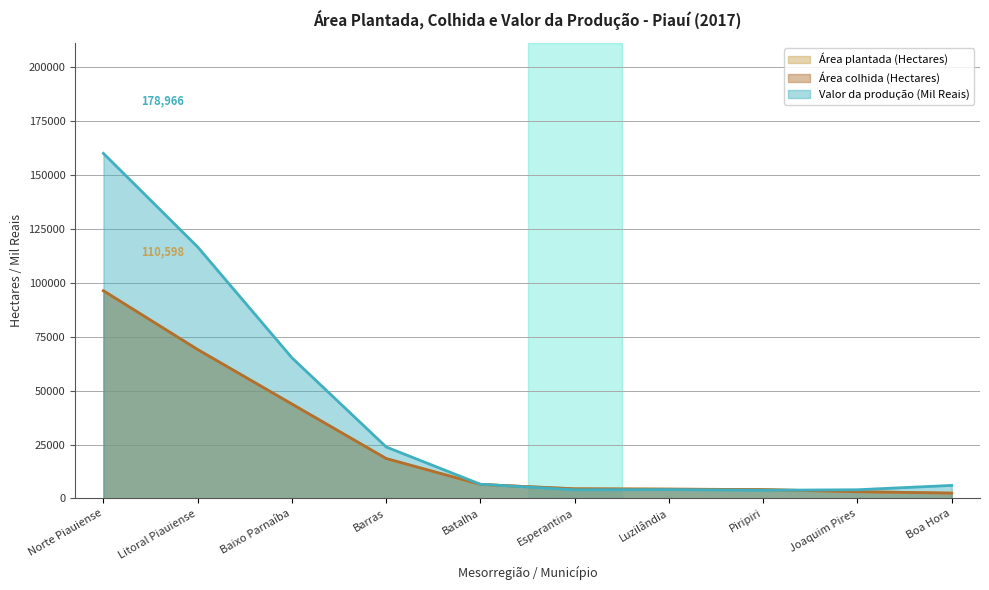

List the labels in order of Valor da produção (Mil Reais) value, largest first.

Norte Piauiense, Litoral Piauiense, Baixo Parnaíba, Barras, Batalha, Boa Hora, Luzilândia, Joaquim Pires, Esperantina, Piripiri